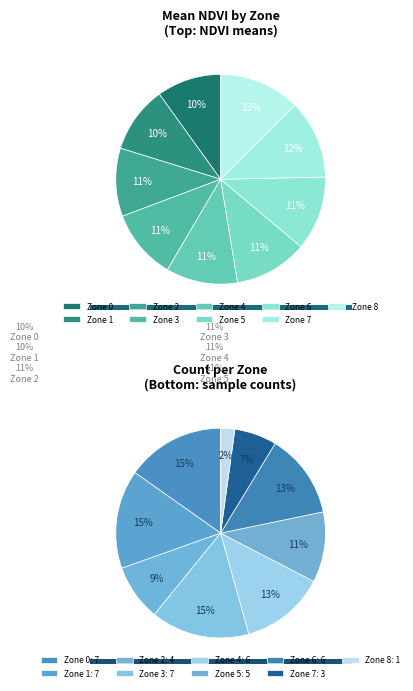

Combined, do 3 and 8 account for over 50%?

No